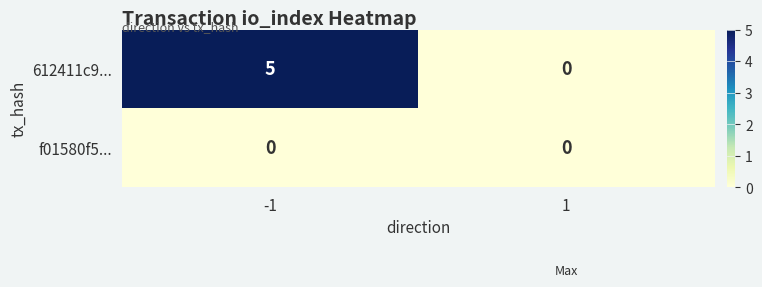

How many series are shown in this chart?

2